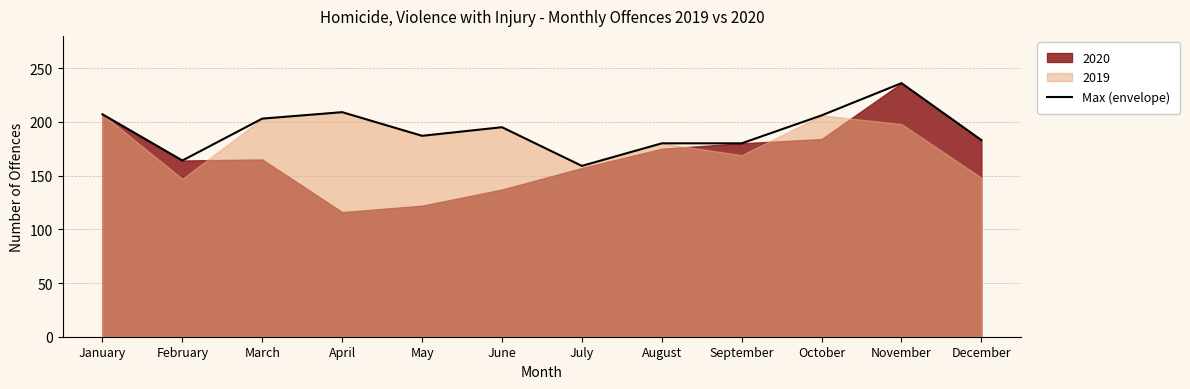

Does the chart display data point markers on the line(s)?

No